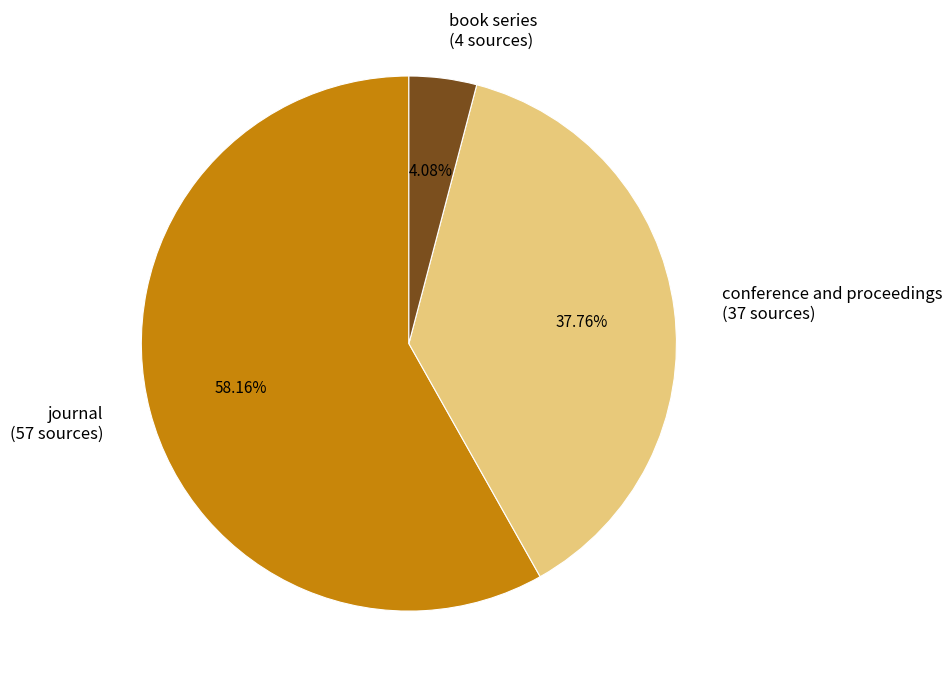

Rank the categories by value from highest to lowest.

journal, conference and proceedings, book series